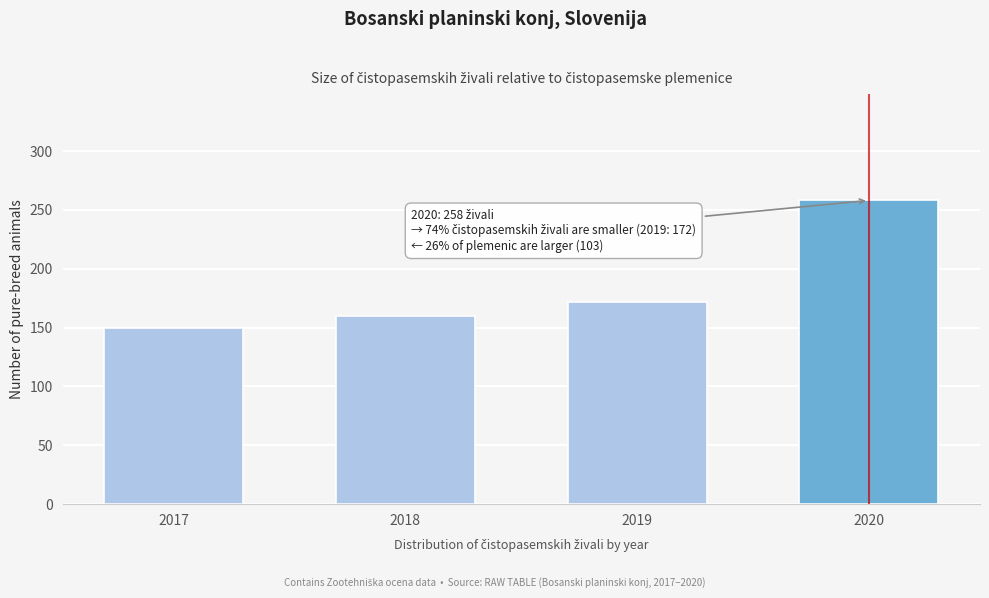

Reading left to right, list all the values displayed in this chart.

150	160	172	258